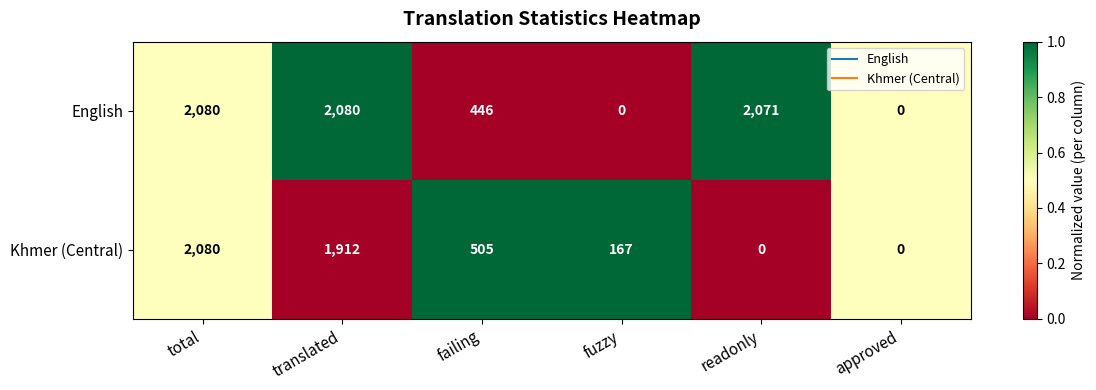

The Khmer (Central) series shows 1165 at approved. True or false?

False